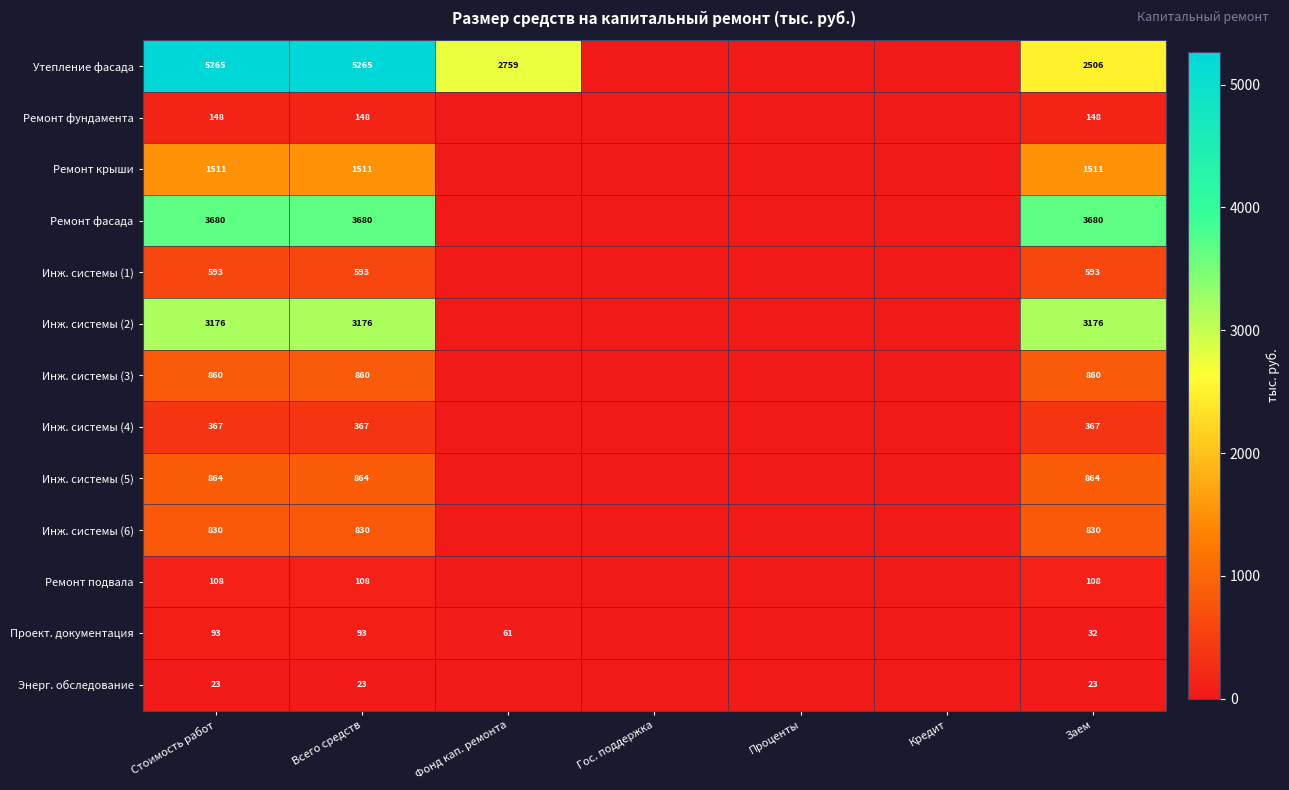

What is the total value across all series at Заем?

14698